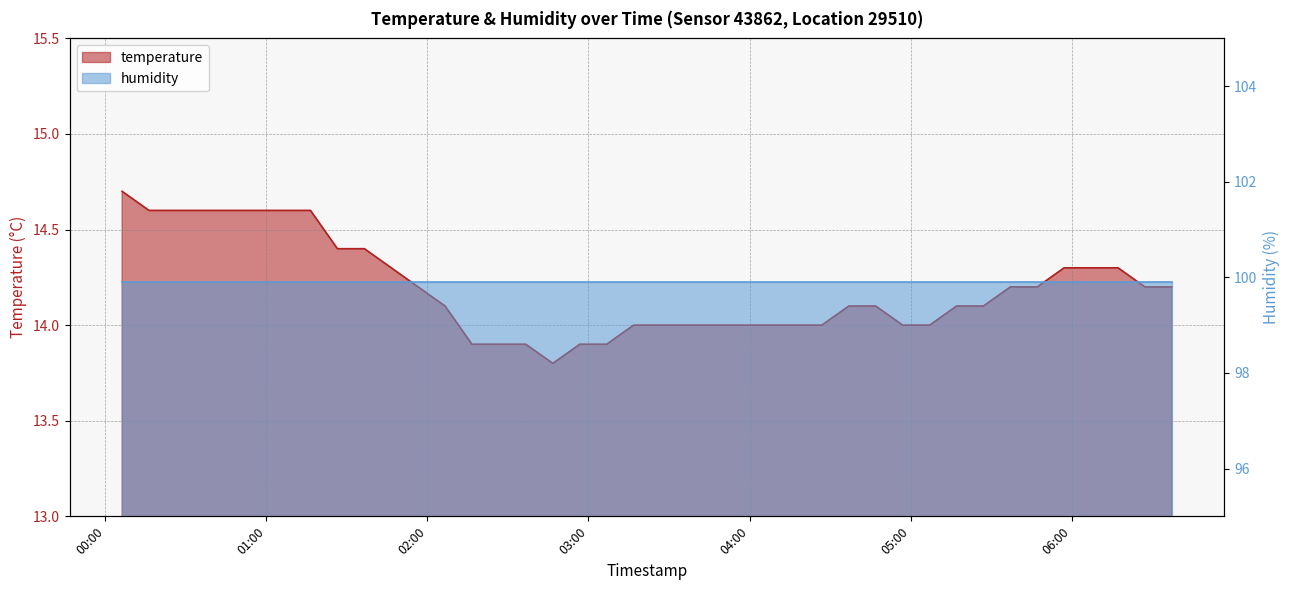

Rank the categories by value from highest to lowest.

2023-05-07T00:06:17, 2023-05-07T00:16:19, 2023-05-07T00:26:20, 2023-05-07T00:36:21, 2023-05-07T00:46:23, 2023-05-07T00:56:24, 2023-05-07T01:06:26, 2023-05-07T01:16:28, 2023-05-07T01:26:30, 2023-05-07T01:36:32, 2023-05-07T01:46:33, 2023-05-07T05:57:13, 2023-05-07T06:07:15, 2023-05-07T06:17:16, 2023-05-07T01:56:34, 2023-05-07T05:37:10, 2023-05-07T05:47:12, 2023-05-07T06:27:17, 2023-05-07T06:37:18, 2023-05-07T02:06:36, 2023-05-07T04:36:59, 2023-05-07T04:47:01, 2023-05-07T05:17:08, 2023-05-07T05:27:09, 2023-05-07T03:16:49, 2023-05-07T03:26:51, 2023-05-07T03:36:52, 2023-05-07T03:46:53, 2023-05-07T03:56:54, 2023-05-07T04:06:55, 2023-05-07T04:16:56, 2023-05-07T04:26:57, 2023-05-07T04:57:05, 2023-05-07T05:07:07, 2023-05-07T02:16:37, 2023-05-07T02:26:39, 2023-05-07T02:36:40, 2023-05-07T02:56:46, 2023-05-07T03:06:48, 2023-05-07T02:46:45